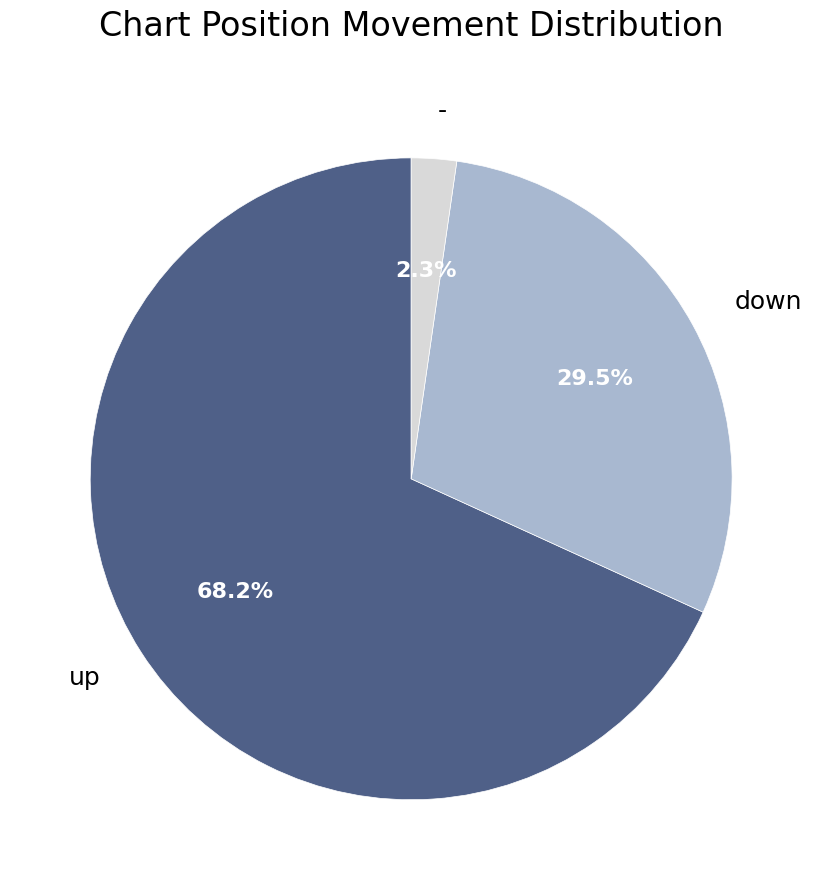

How many slices are in this pie chart?

3